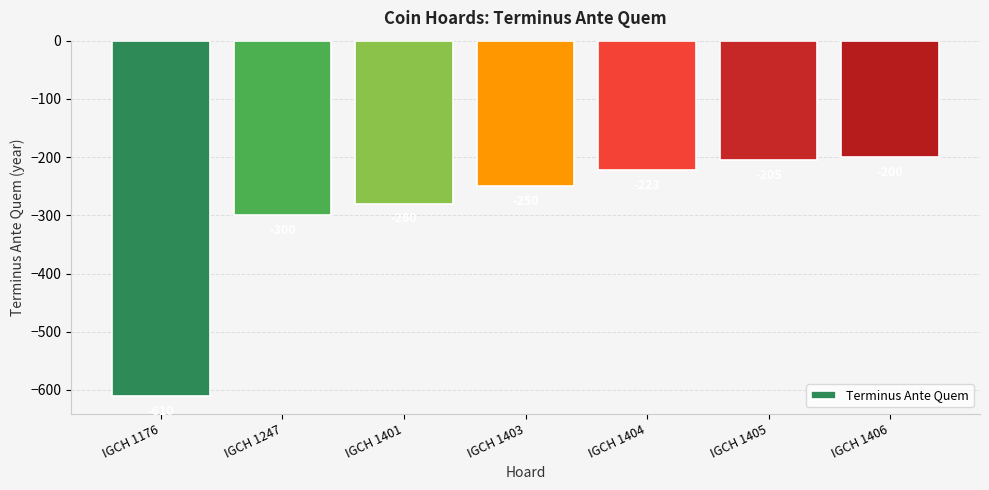

Rank the categories by value from highest to lowest.

IGCH 1406, IGCH 1405, IGCH 1404, IGCH 1403, IGCH 1401, IGCH 1247, IGCH 1176